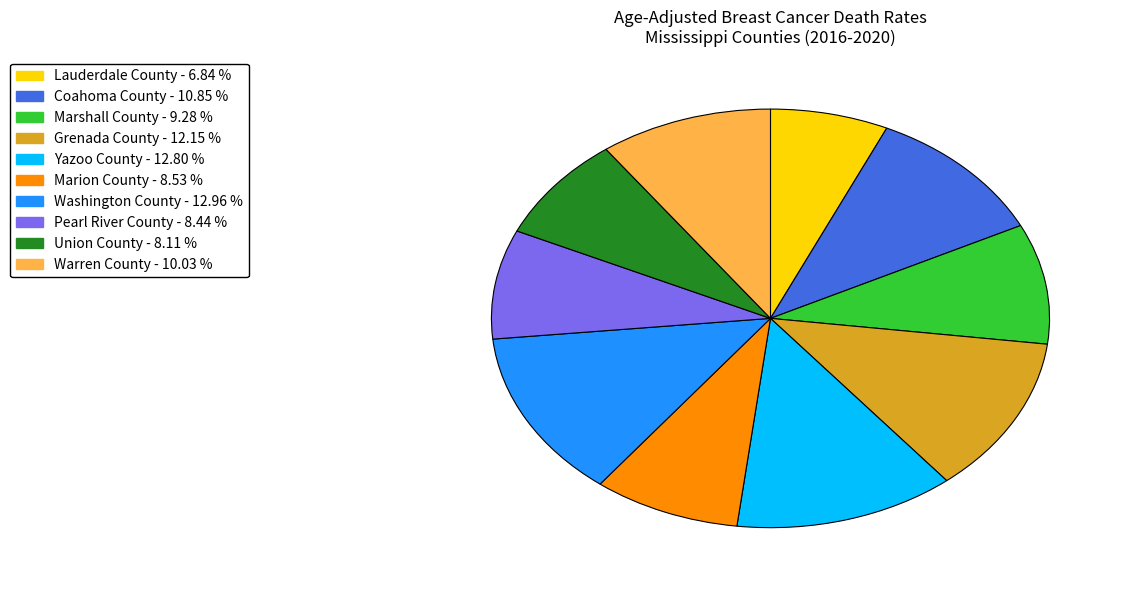

The Grenada County slice represents 26% of the pie. True or false?

False